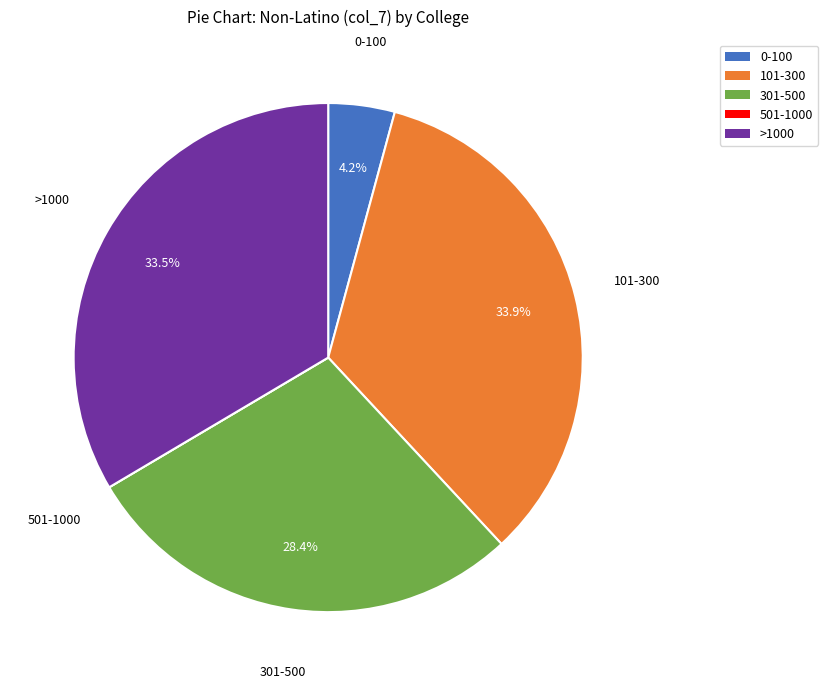

Between 301-500 and >1000, which is larger?

>1000